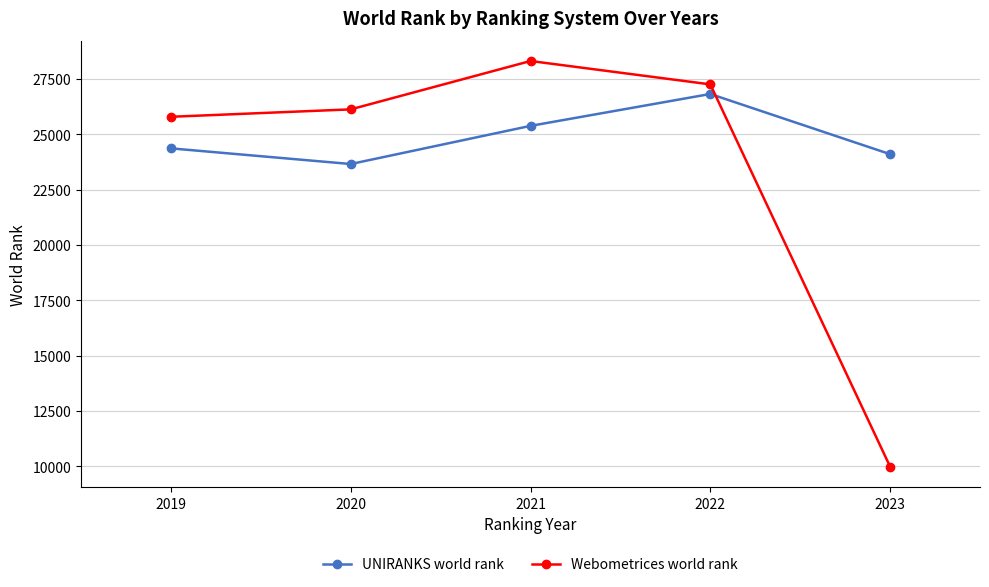

Which series has the largest range (max minus min)?

Webometrices world rank